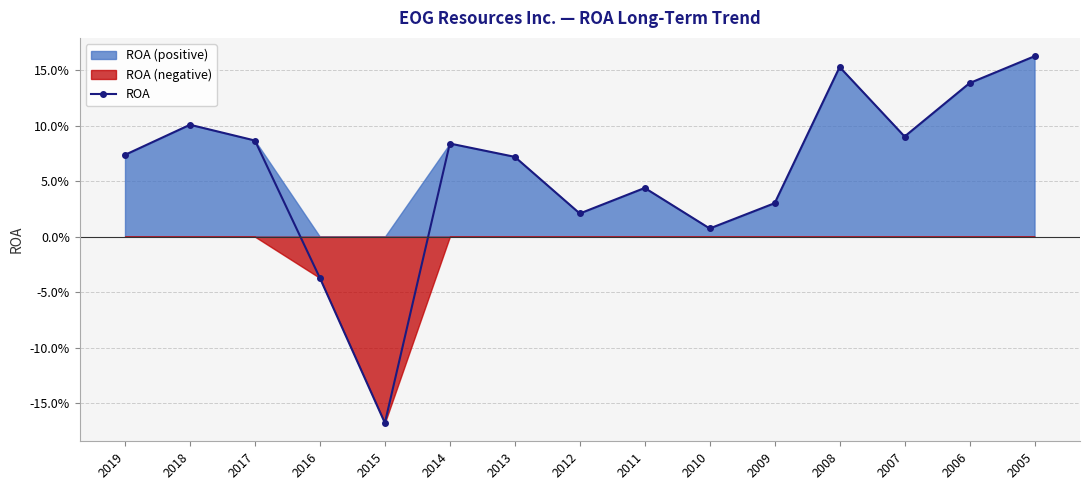

What is the minimum value shown in the chart?

-0.2